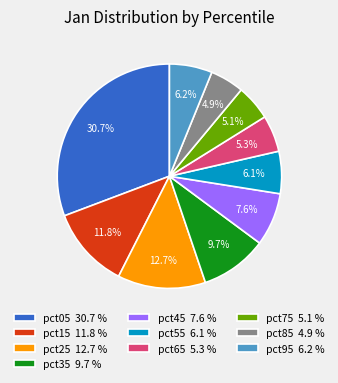

To the nearest percent, what portion does pct75 represent?

5%